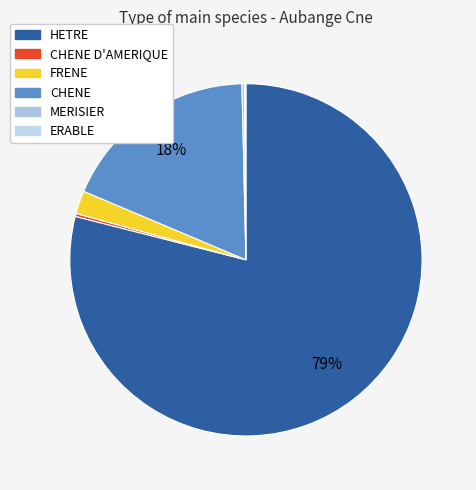

What is the largest slice in the pie chart?

HETRE